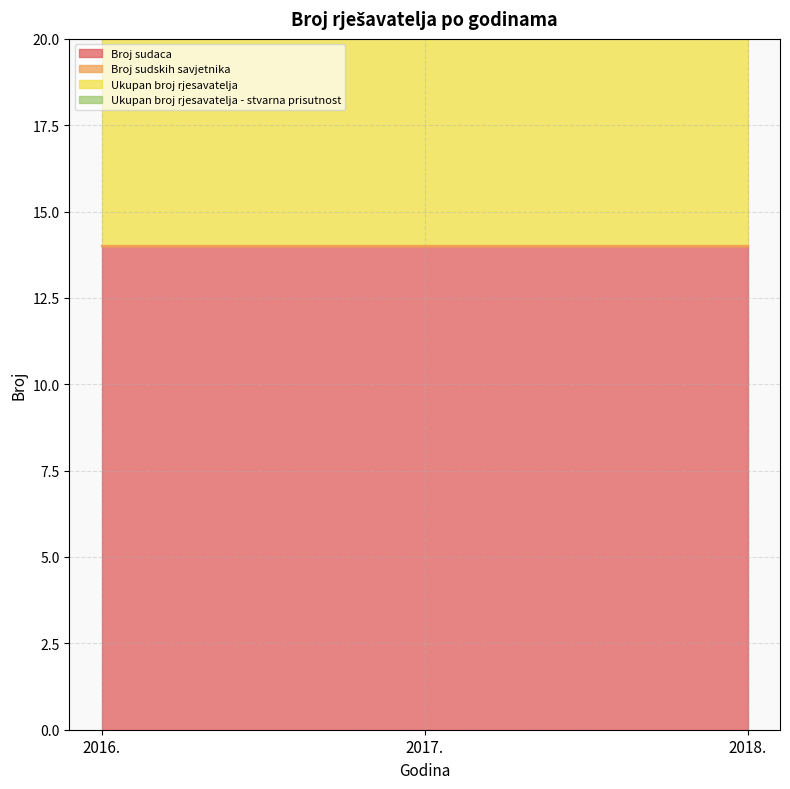

Which category has the lowest value in the Ukupan broj rjesavatelja series?

2016.